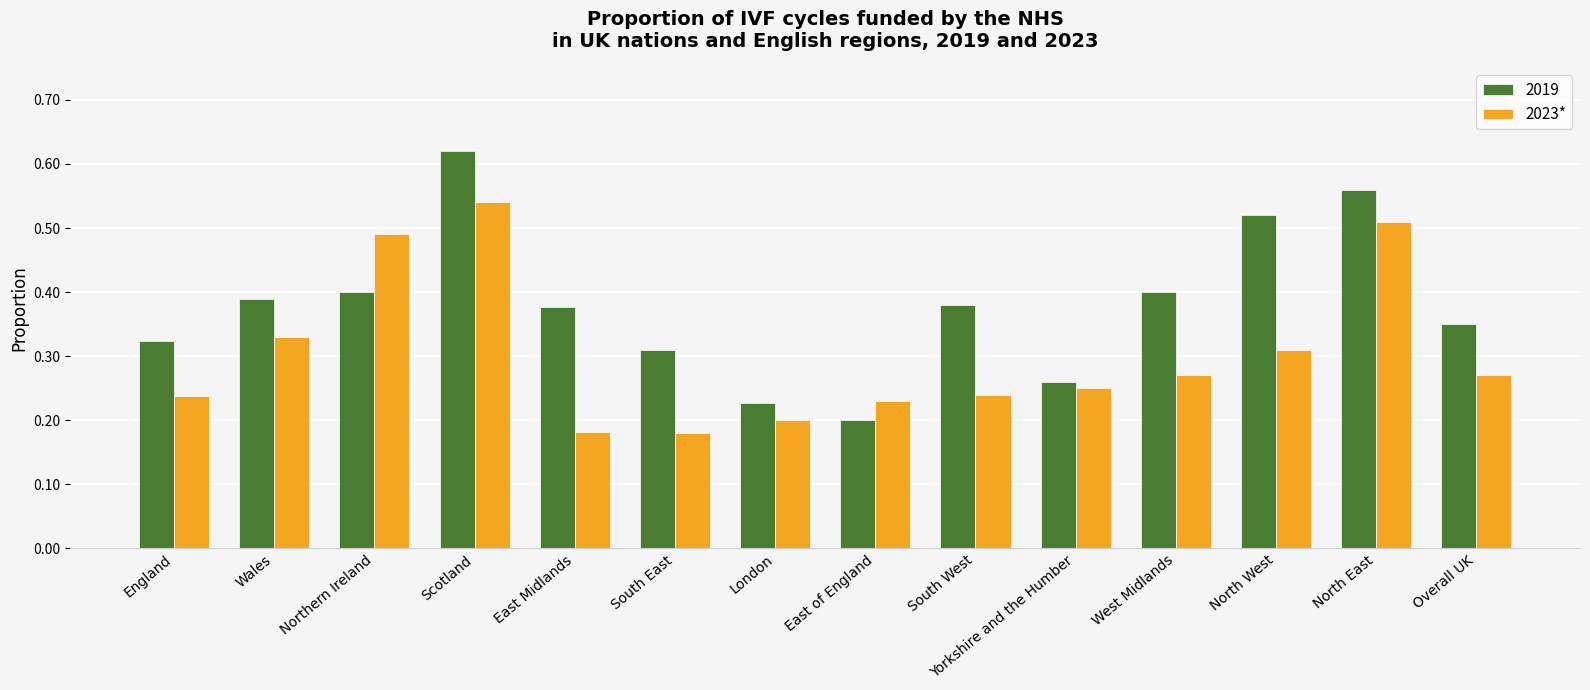

Is it true that 2023* equals 0.7 at Northern Ireland?

False